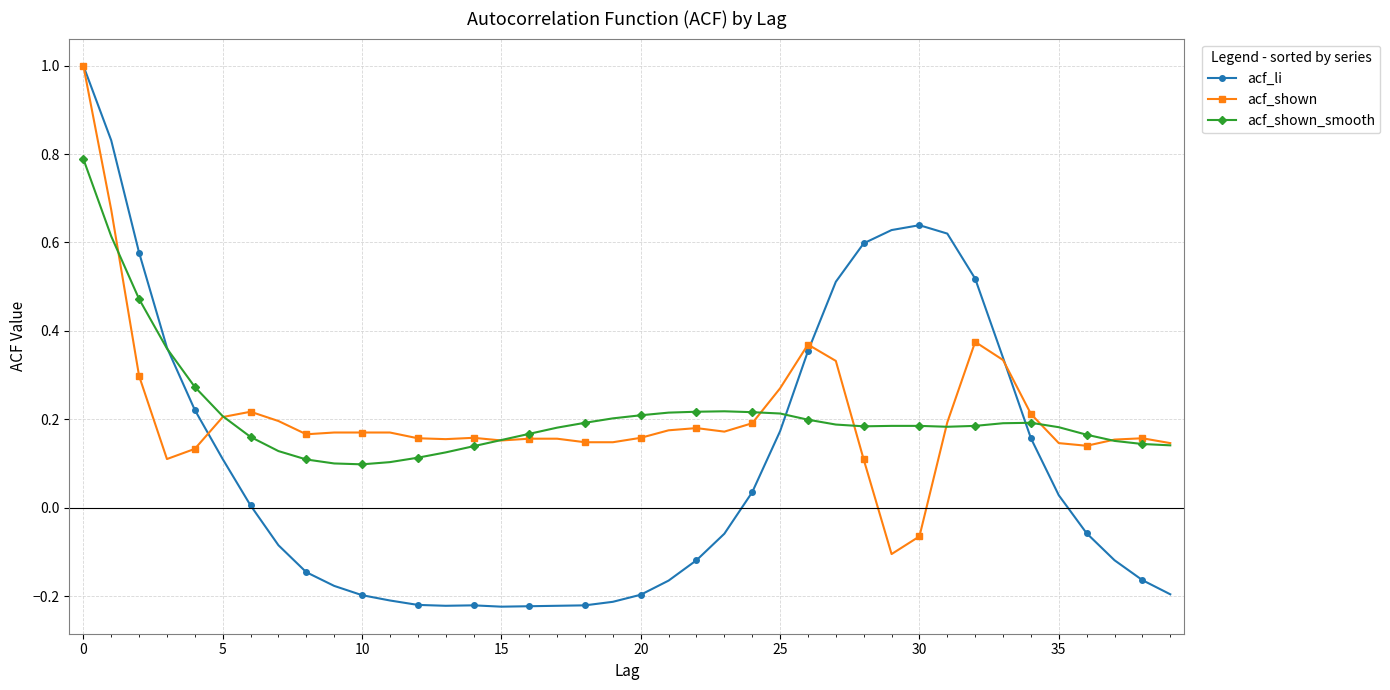

True or false: acf_li has more than 0 points higher than both neighbors.

True